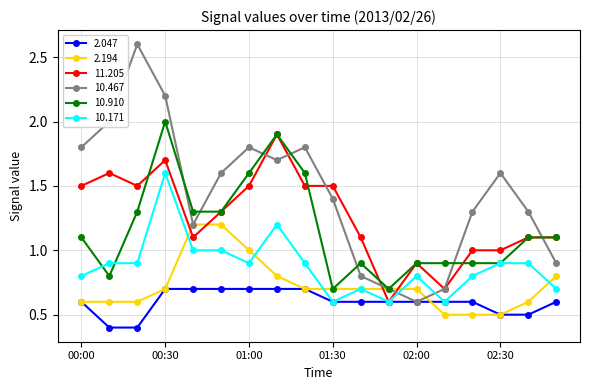

List the series in order of their peak value, lowest first.

2.047, 2.194, 10.171, 11.205, 10.910, 10.467